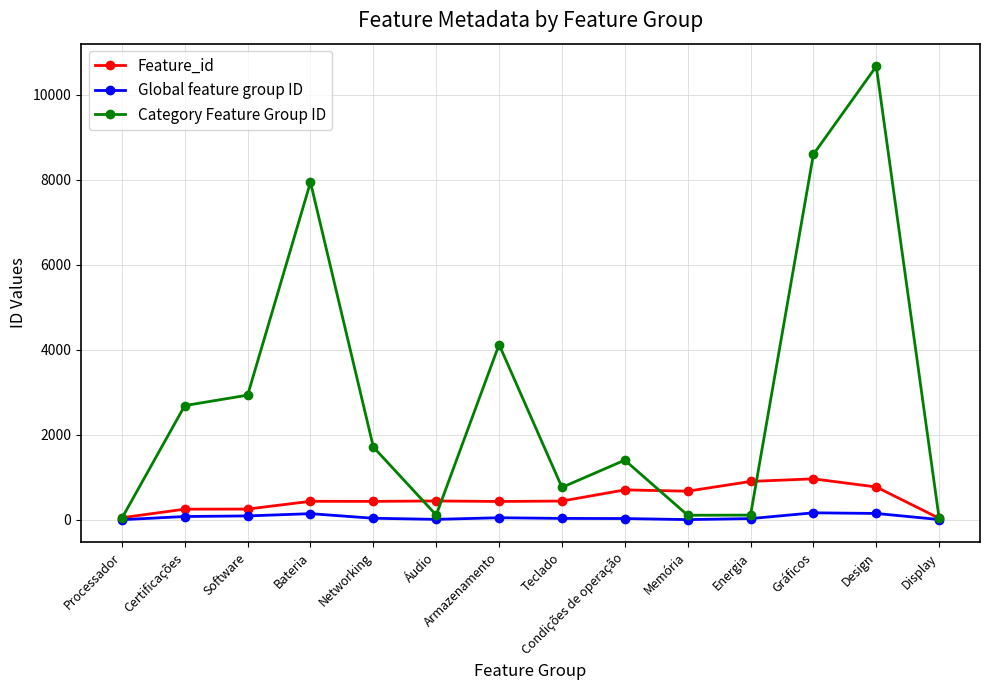

Rank the series by their maximum value, from lowest to highest.

Global feature group ID, Feature_id, Category Feature Group ID